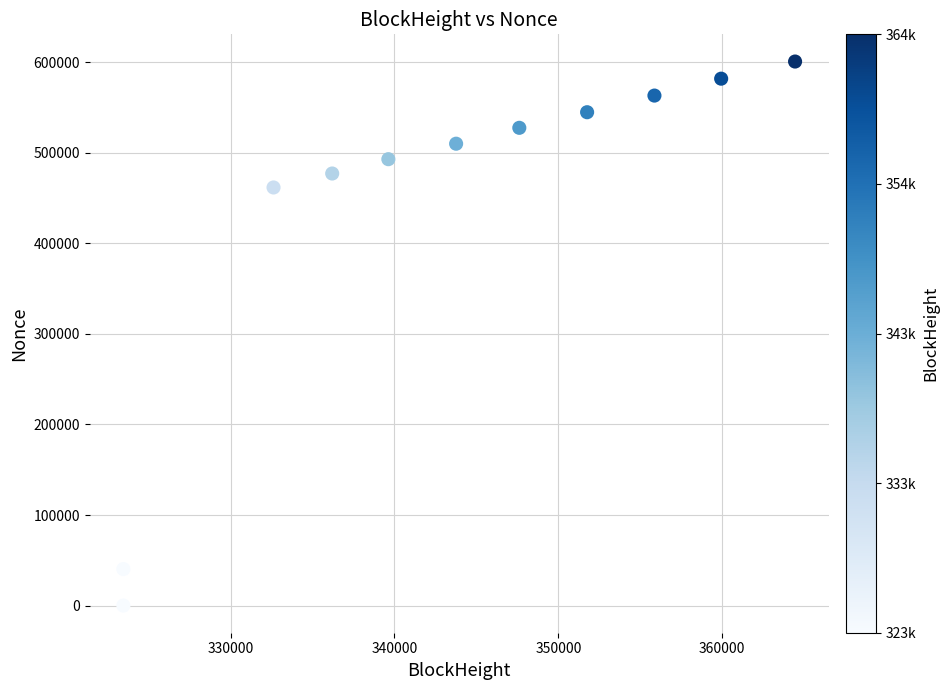

What is the range of Y values (max minus min)?

601018